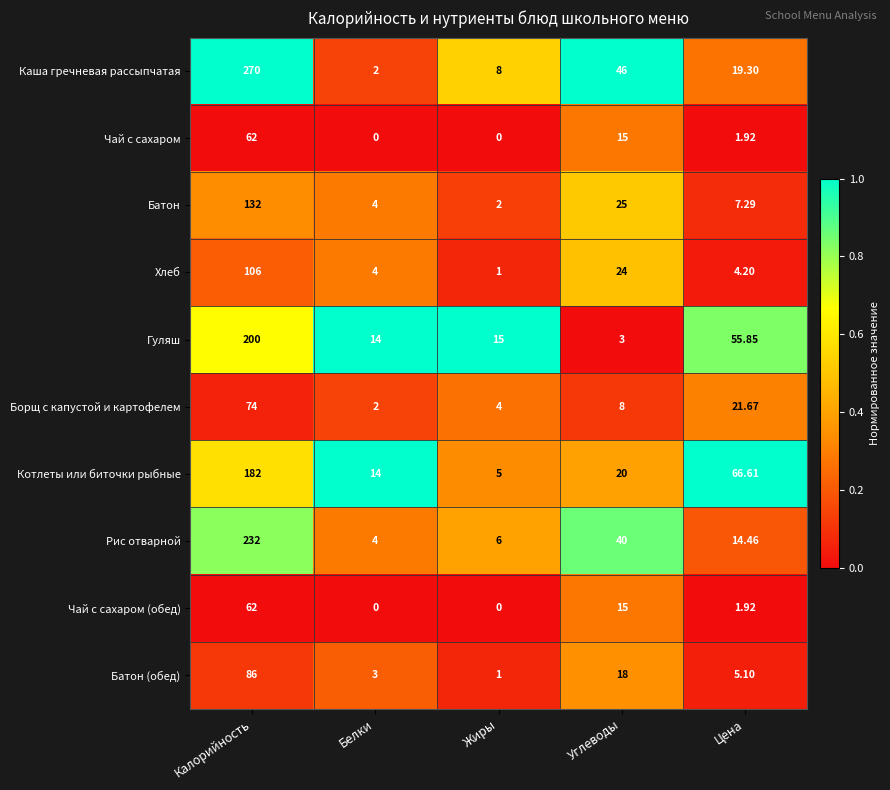

Which series has the largest range (max minus min)?

Каша гречневая рассыпчатая